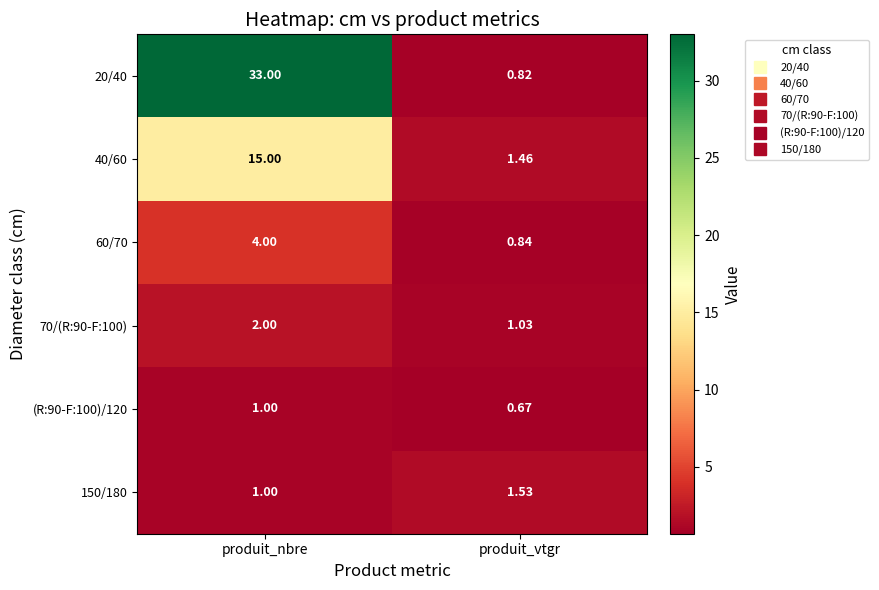

At which category is the sum across all series the highest?

produit_nbre